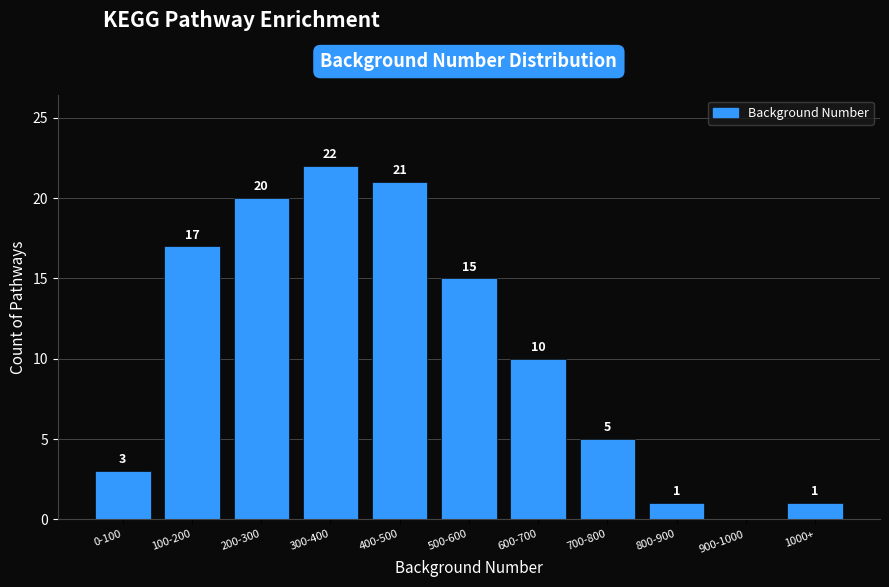

Reading left to right, transcribe all the data shown in this chart.

0-100=3	100-200=17	200-300=20	300-400=22	400-500=21	500-600=15	600-700=10	700-800=5	800-900=1	900-1000=0	1000+=1